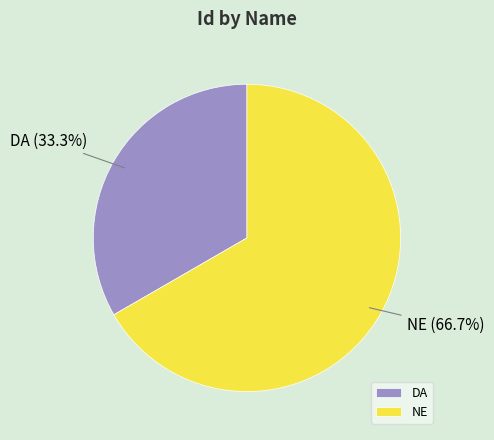

Between DA and NE, which is larger?

NE